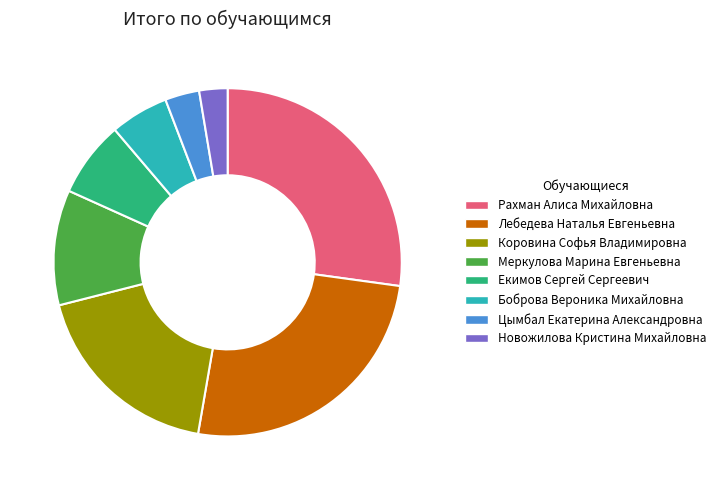

Rank the categories by value from highest to lowest.

Рахман Алиса Михайловна, Лебедева Наталья Евгеньевна, Коровина Софья Владимировна, Меркулова Марина Евгеньевна, Екимов Сергей Сергеевич, Боброва Вероника Михайловна, Цымбал Екатерина Александровна, Новожилова Кристина Михайловна